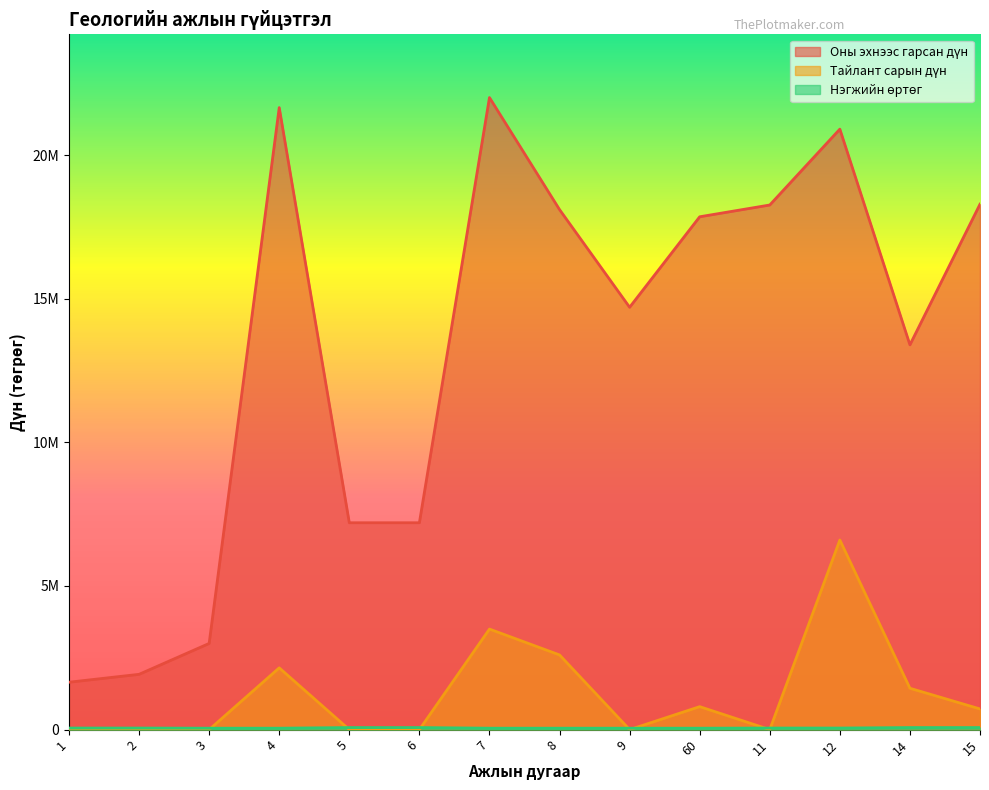

At which category is the sum across all series the highest?

12